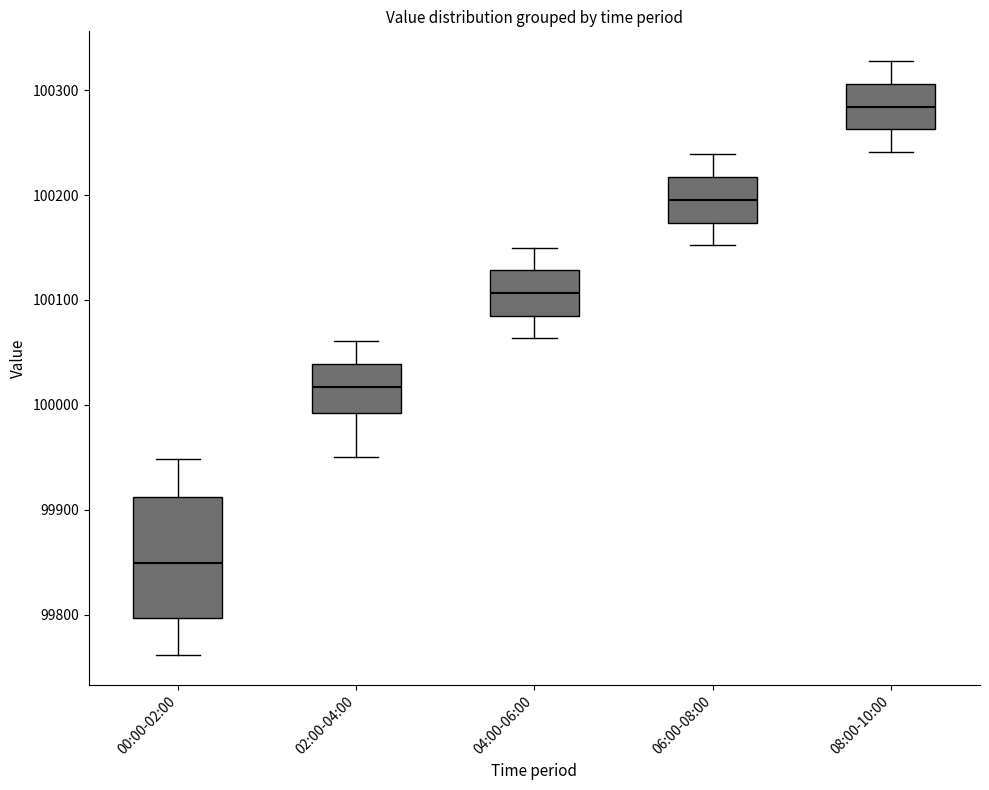

Reading left to right, transcribe this box plot: for each box, give where its median line is, the range the box spans, and where its two whiskers end, as read against the y-axis. The values are not printed on the chart, so give them approximately, as read against the axis.

00:00-02:00: median 99850, box 99800 to 99910, whiskers 99760 to 99950
02:00-04:00: median 100020, box 99990 to 100040, whiskers 99950 to 100060
04:00-06:00: median 100110, box 100080 to 100130, whiskers 100060 to 100150
06:00-08:00: median 100200, box 100170 to 100220, whiskers 100150 to 100240
08:00-10:00: median 100280, box 100260 to 100310, whiskers 100240 to 100330